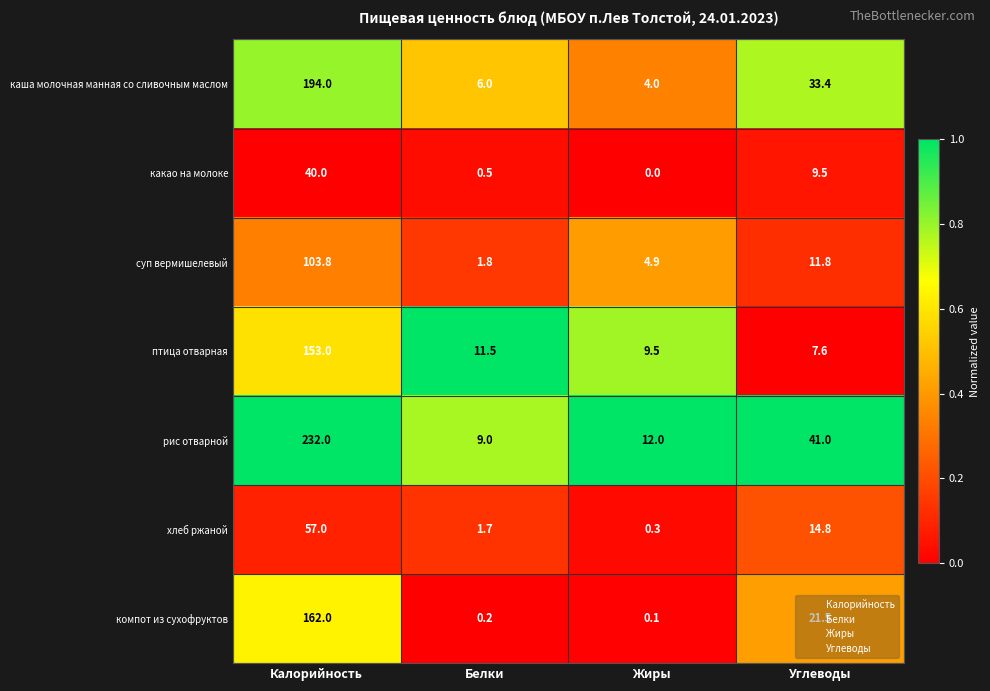

Rank the series at Белки from lowest to highest value.

компот из сухофруктов, какао на молоке, хлеб ржаной, суп вермишелевый, каша молочная манная со сливочным маслом, рис отварной, птица отварная